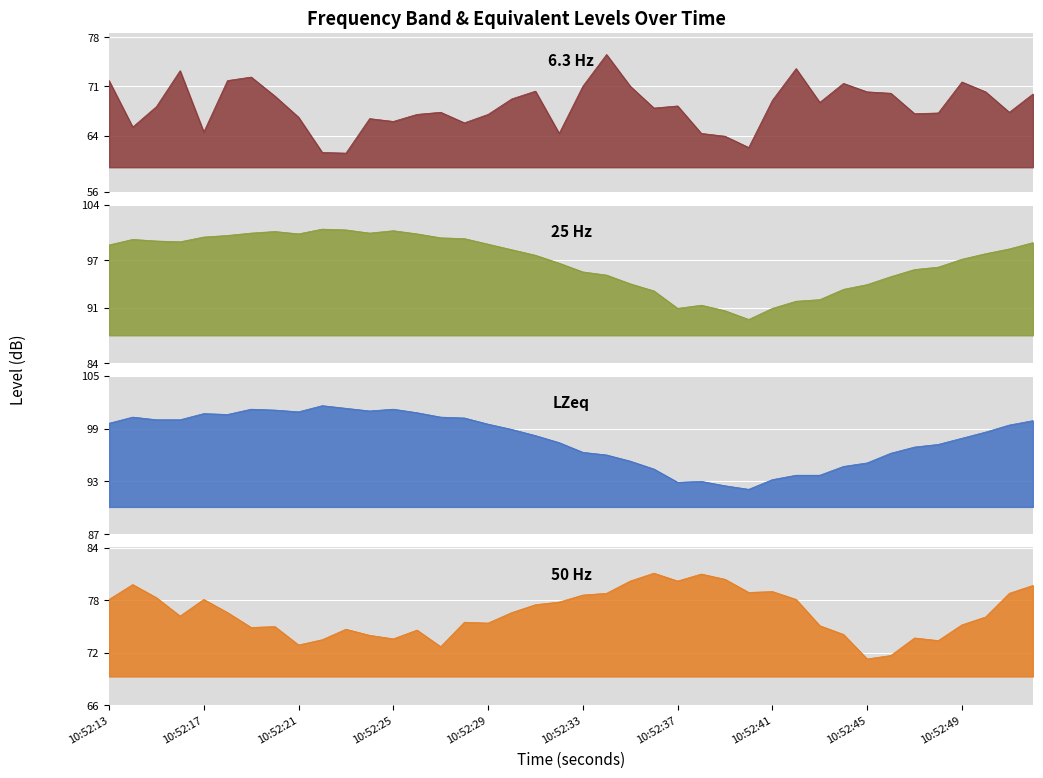

Is the value of 25 Hz at 10:52:52 greater than the value of 50 Hz at 10:52:41?

Yes